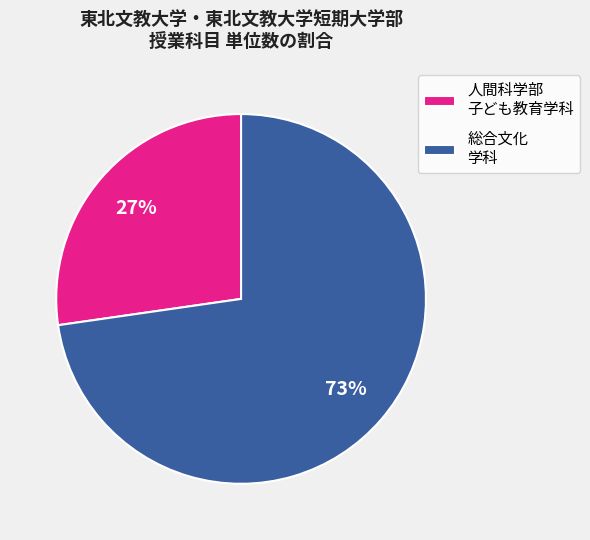

To the nearest percent, what is the average slice percentage?

50%